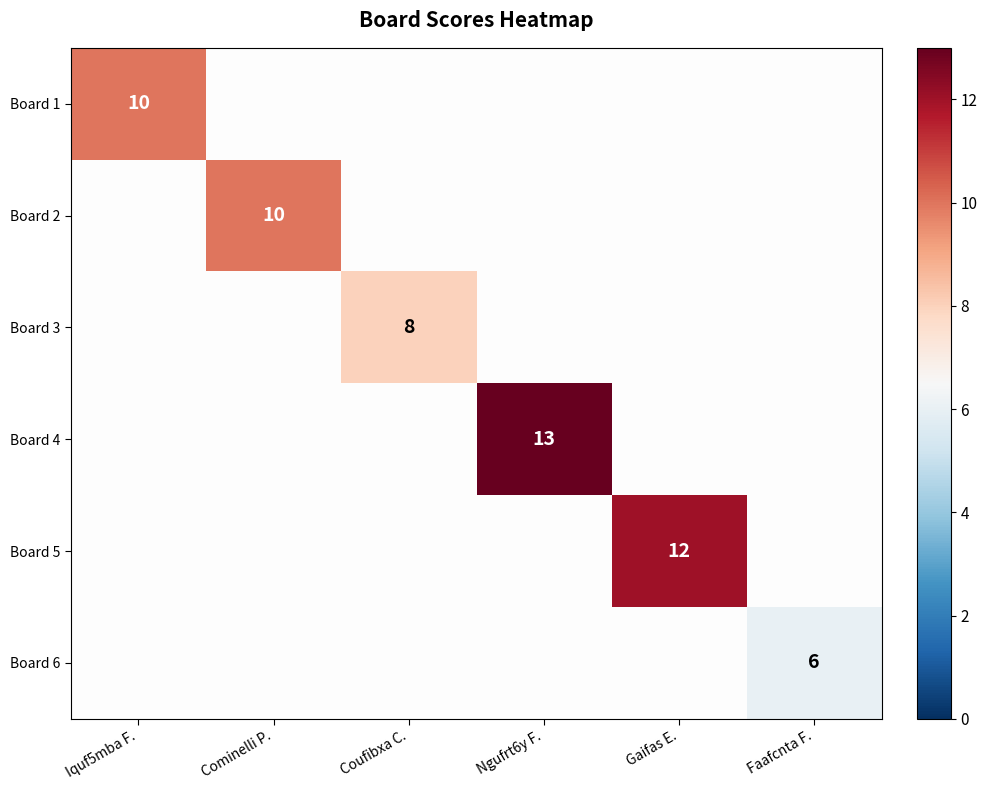

At how many categories does at least one series exceed 8?

4